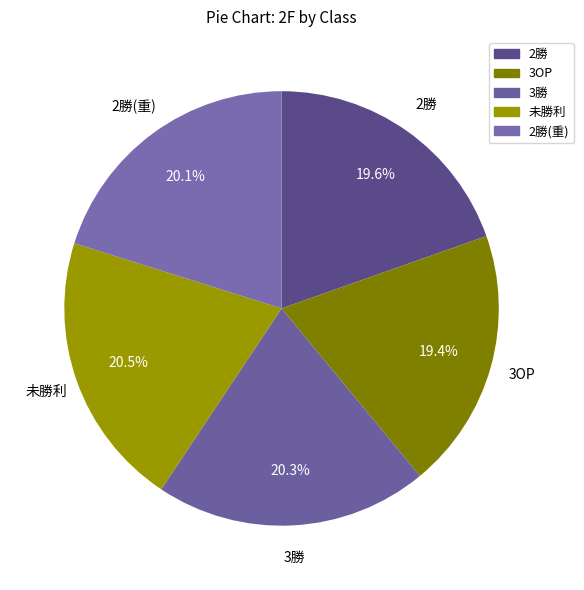

Which slice is the smallest?

3OP